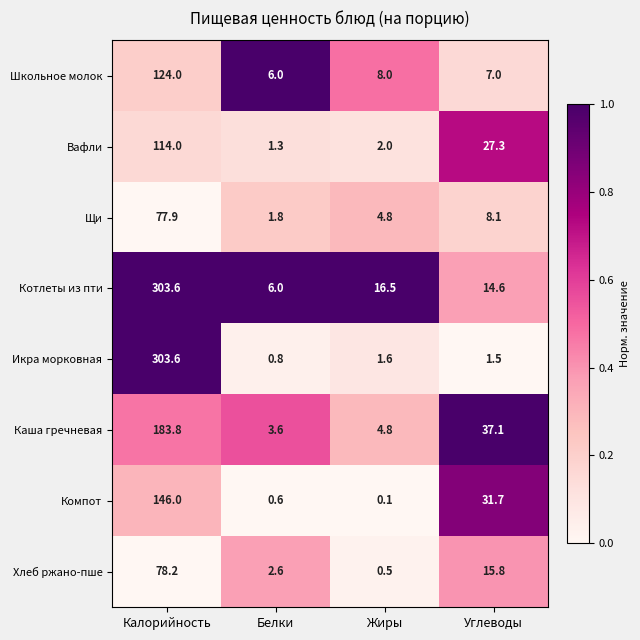

What is the difference between the Каша гречневая values at Калорийность and Белки?

180.2